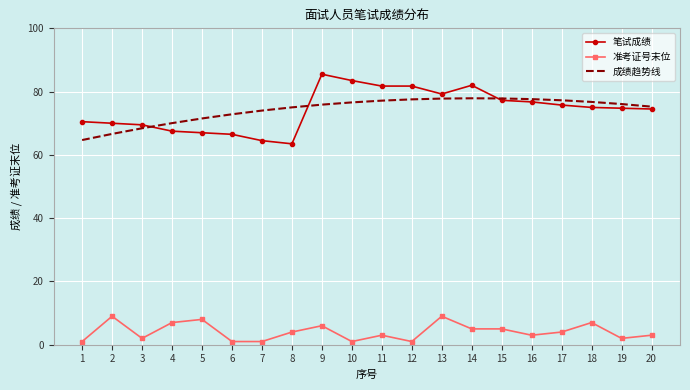

Which series has the widest spread of values?

笔试成绩